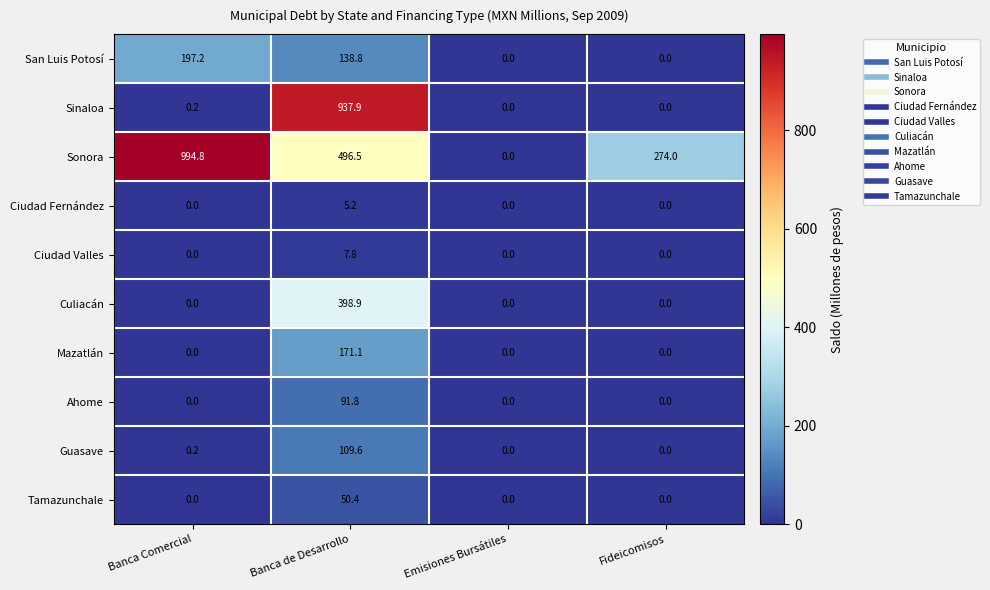

Count the number of data series in this chart.

10